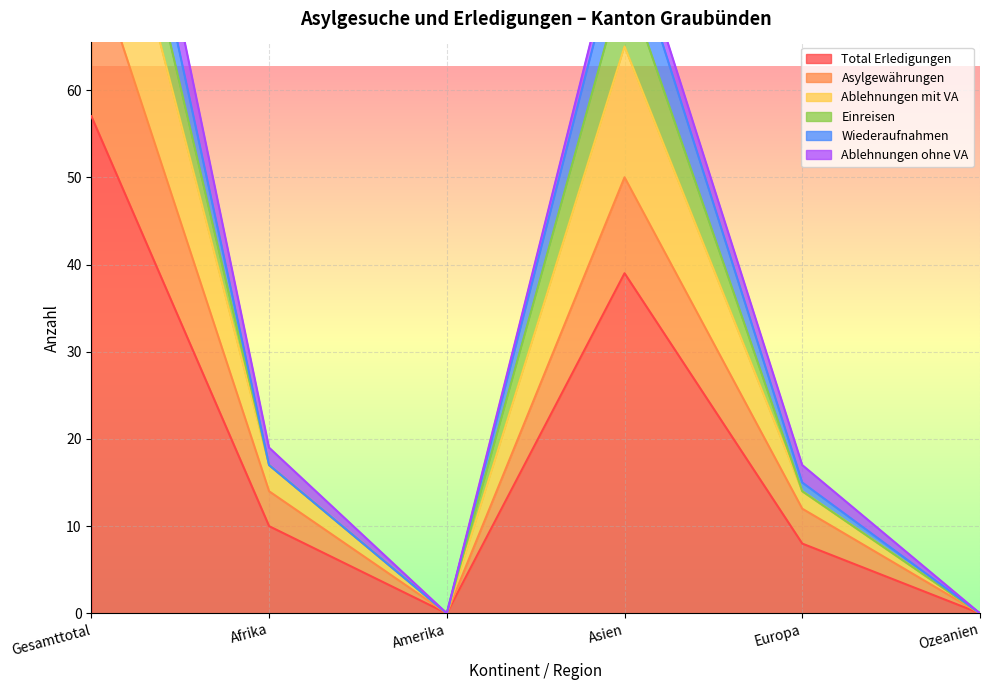

At how many categories does at least one series exceed 109?

1